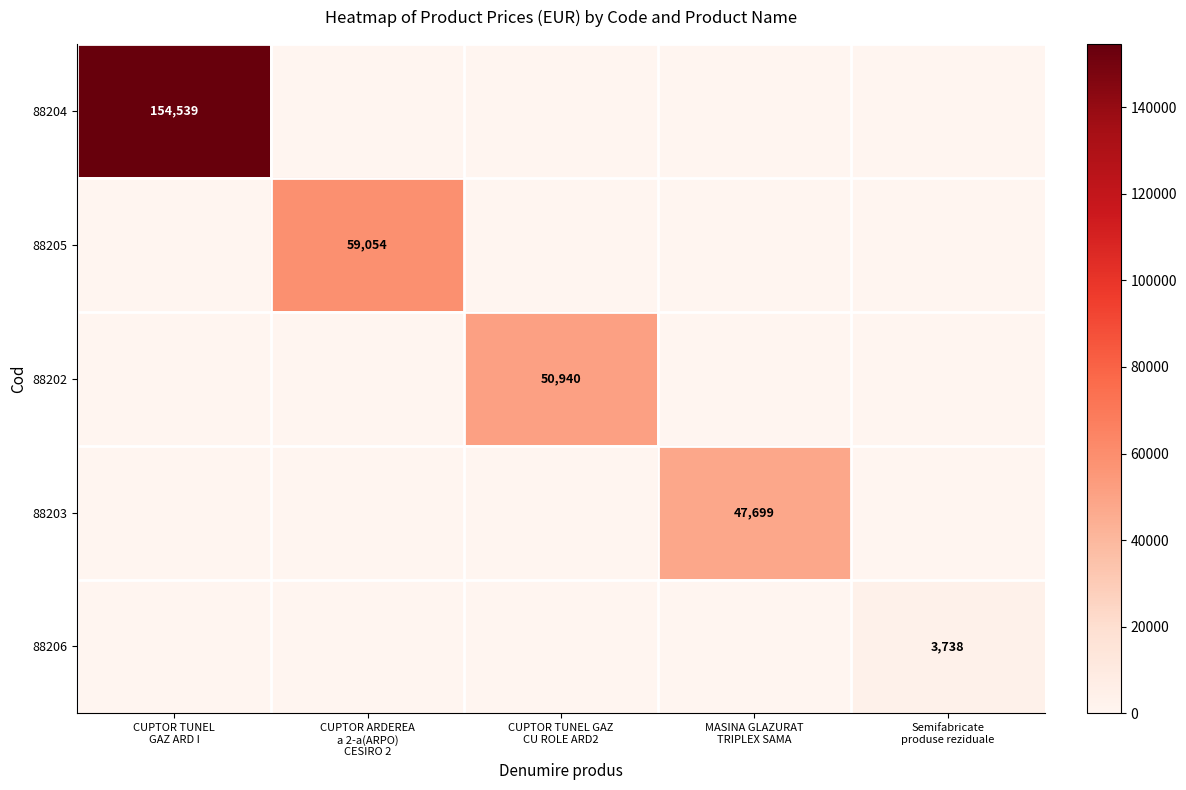

At which category is the sum across all series the highest?

CUPTOR TUNEL
GAZ ARD I